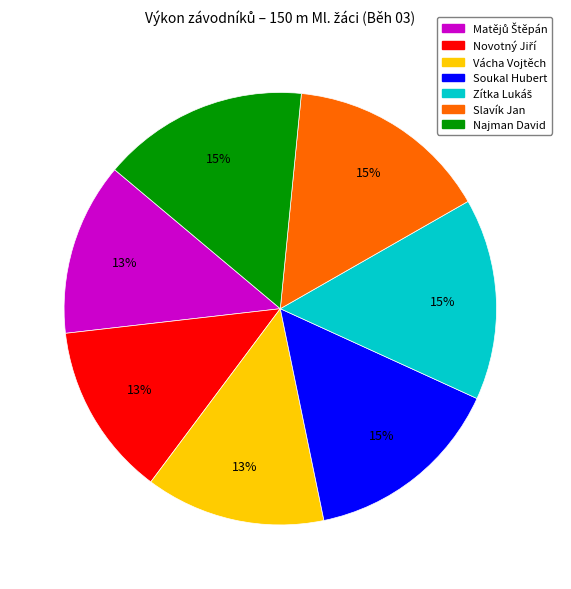

To the nearest percent, what is the average slice percentage?

14%